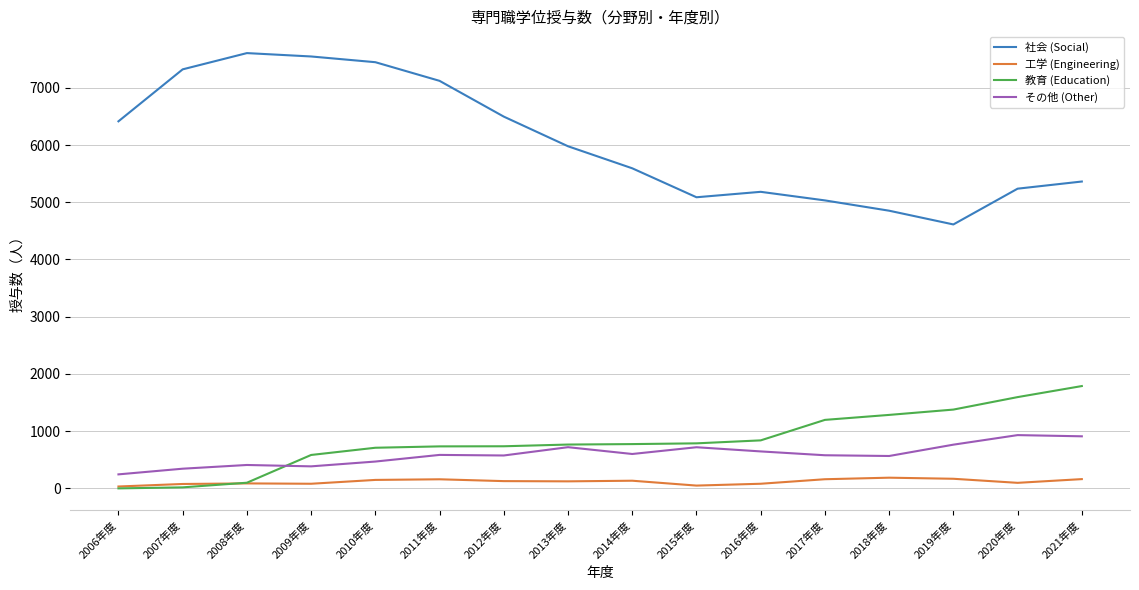

Is the value of その他 (Other) at 2012年度 greater than the value of 教育 (Education) at 2018年度?

No